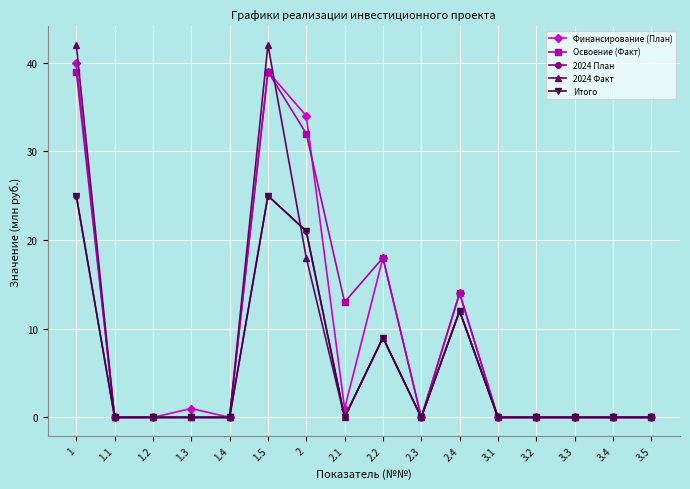

How many lines are shown in the chart?

5